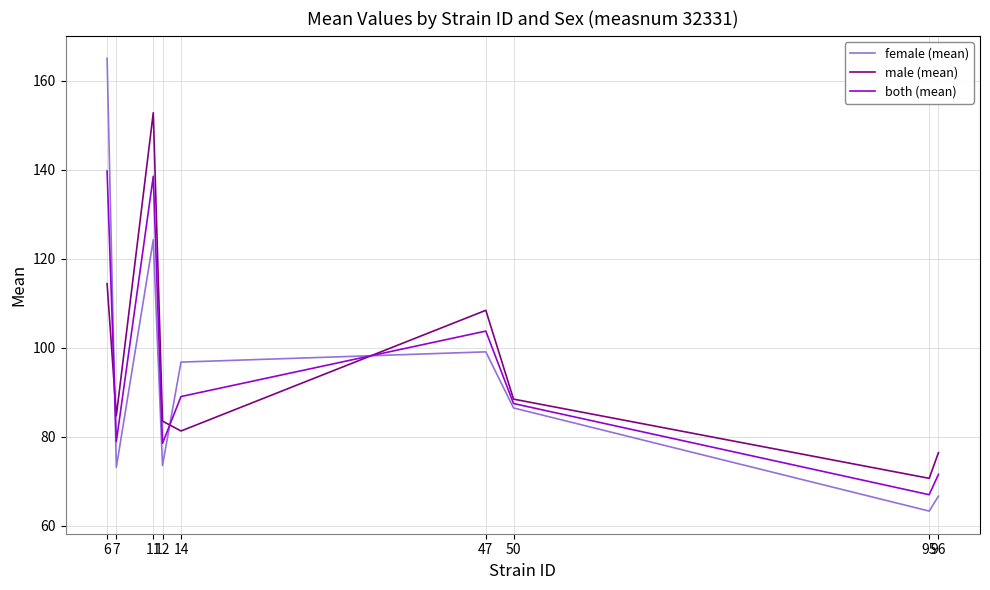

Rank the series by their maximum value, from highest to lowest.

female (mean), male (mean), both (mean)